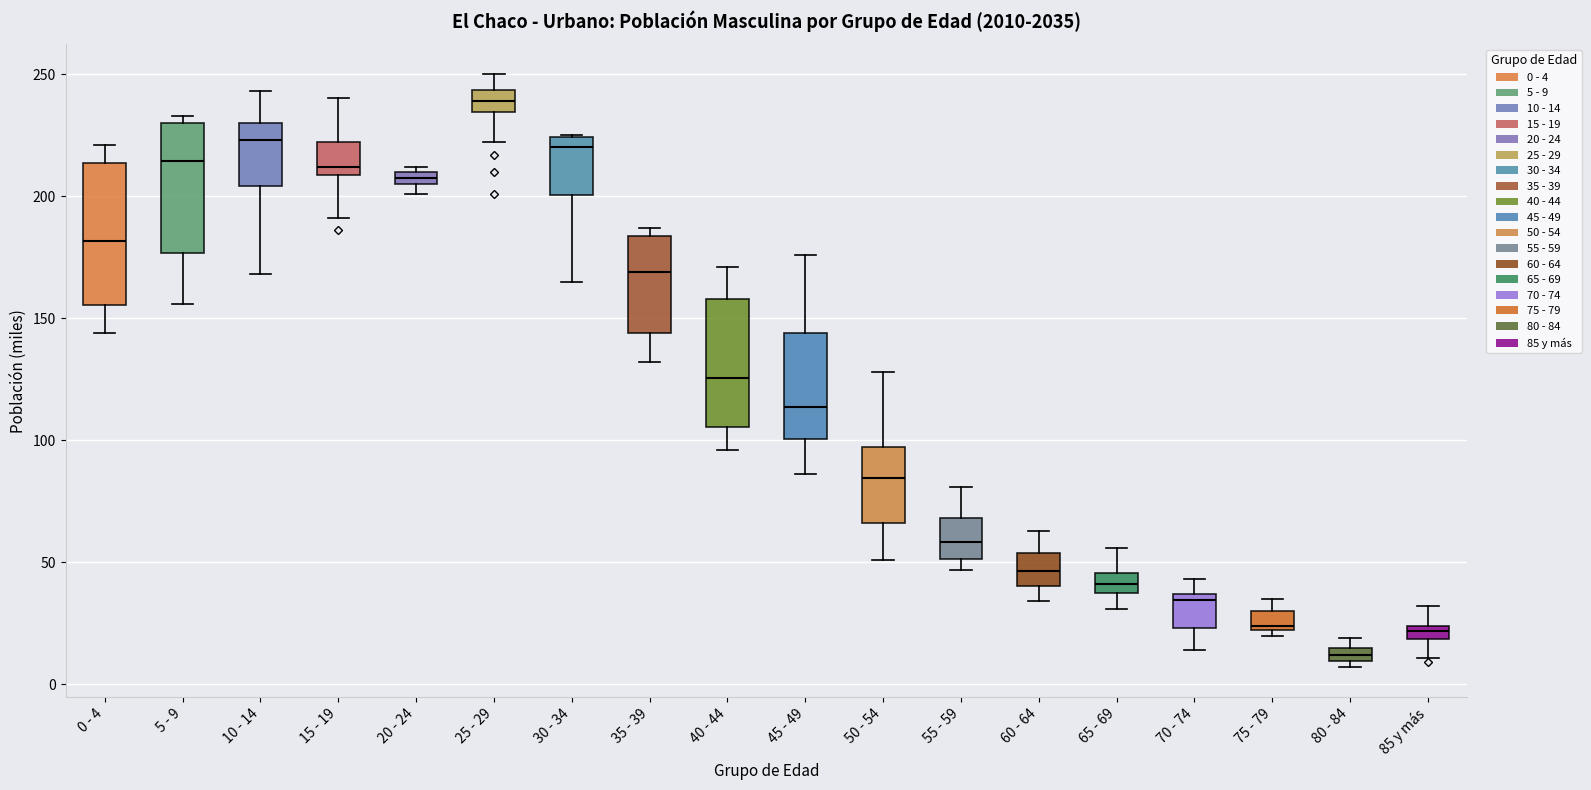

Where is the lower edge of the box for 40 - 44 on the y-axis? The values are not printed on the chart, so give them approximately, as read against the axis.

105